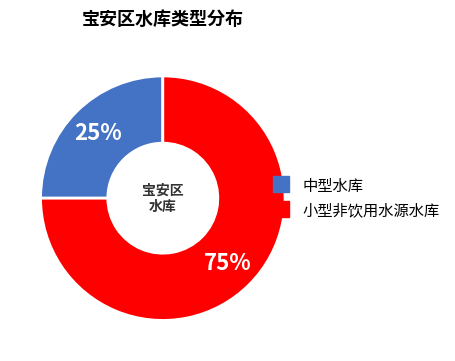

Do 小型非饮用水源水库 and 中型水库 together represent more than half of the pie?

Yes